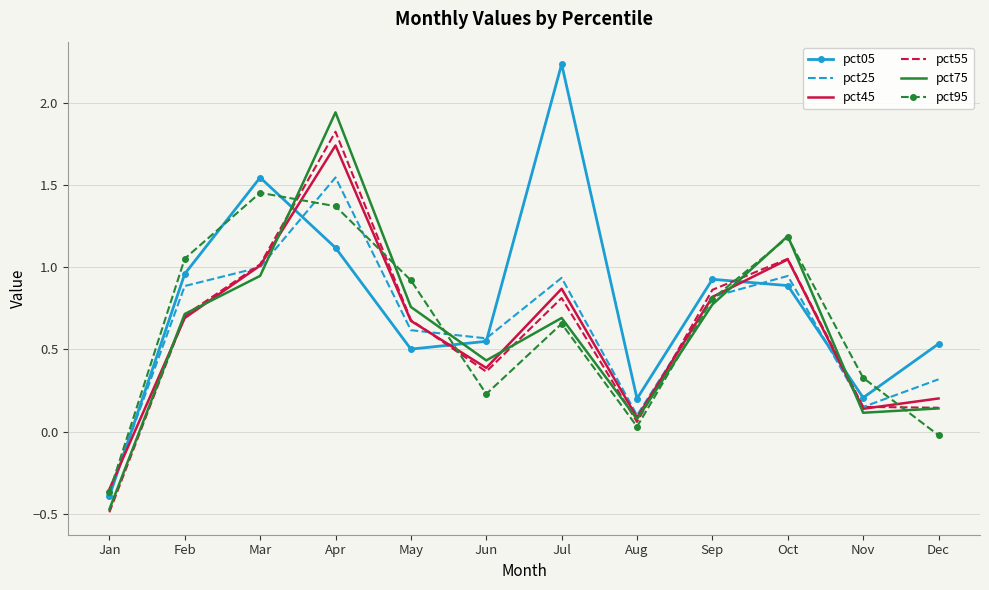

Which series changed the most between Oct and Nov?

pct75